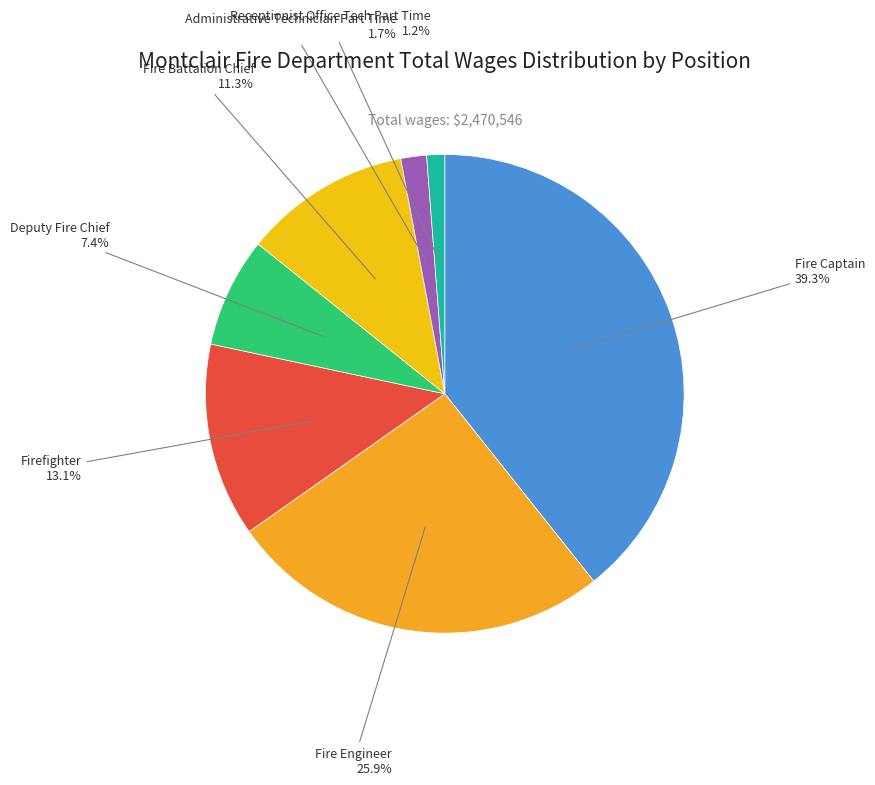

How many slices are in this pie chart?

7